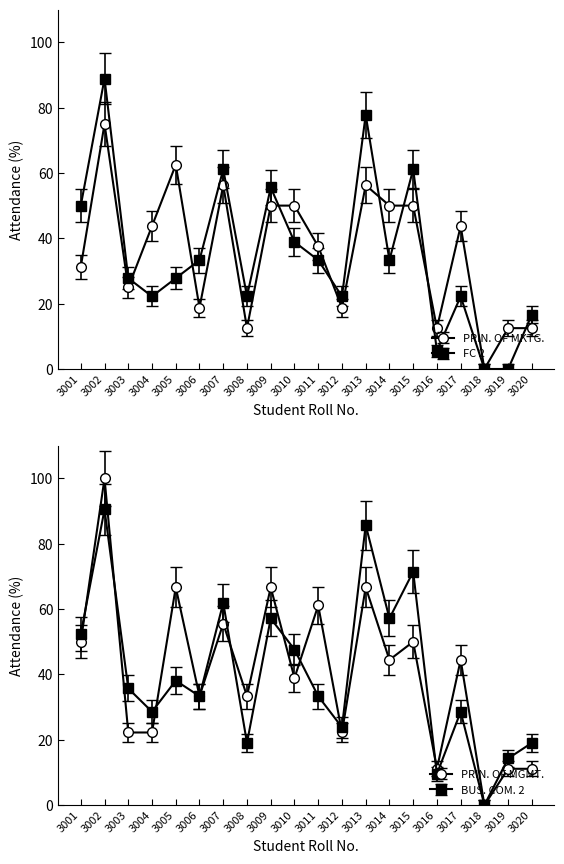

Is the value of PRIN. OF MKTG. at 3002 greater than the value of FC 2 at 3016?

Yes